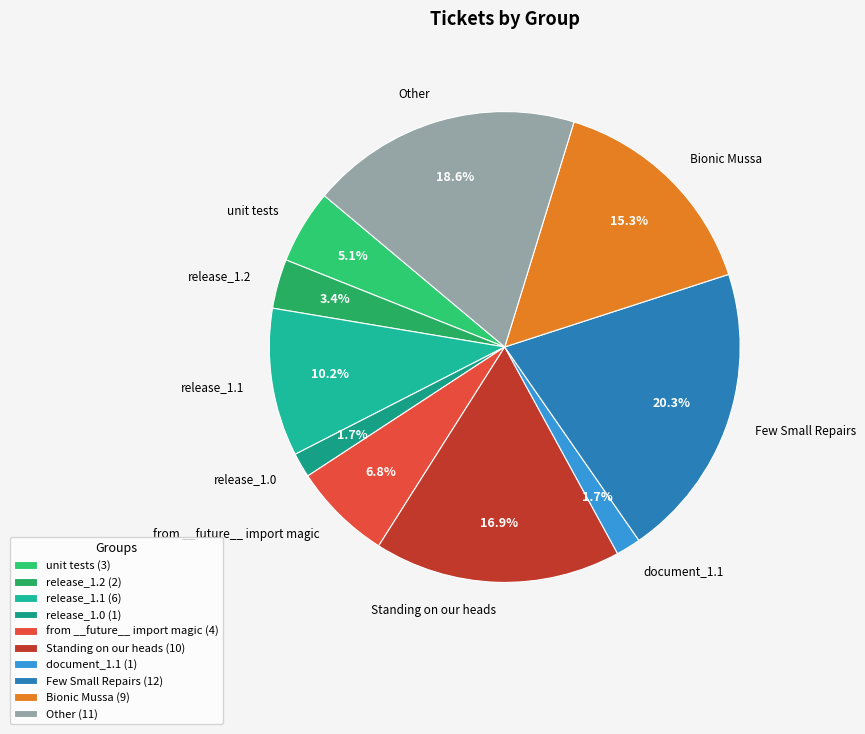

What percentage do release_1.0 and Few Small Repairs together represent?

22.0%